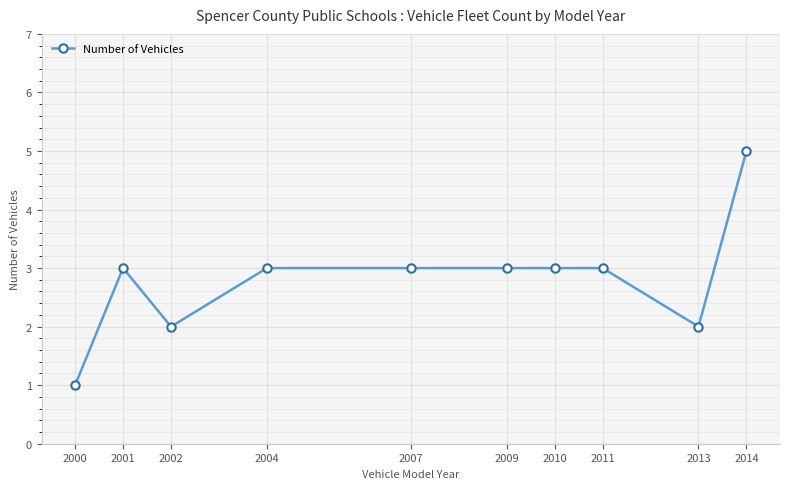

How many lines are shown in the chart?

1